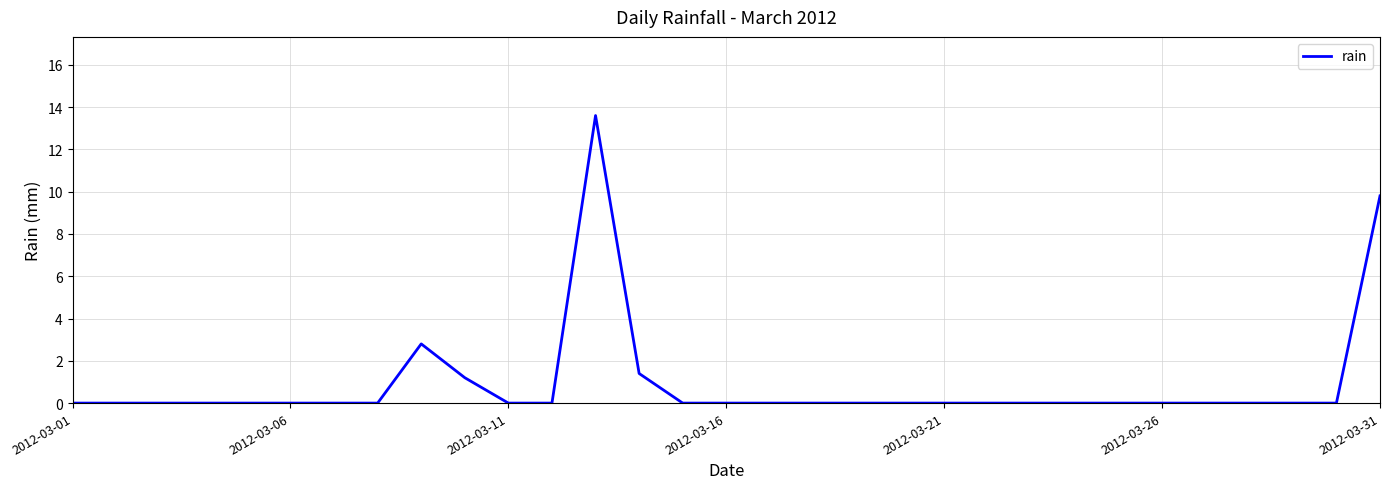

What is the maximum value shown in the chart?

13.6